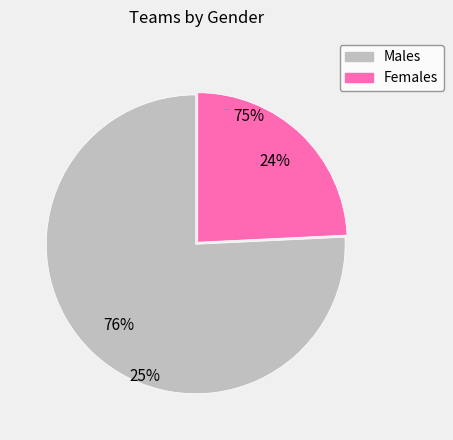

Is there a majority slice in this chart?

Yes